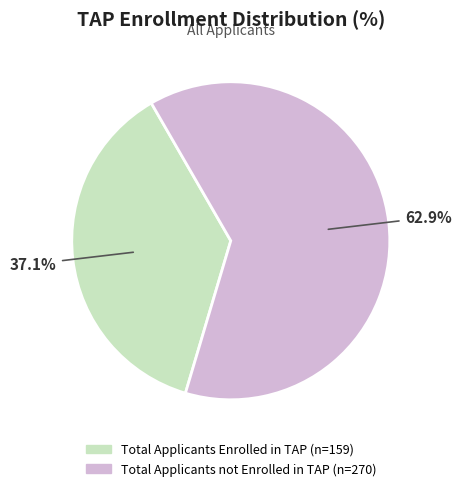

True or false: Total Applicants Enrolled in TAP accounts for 45% of the total.

False